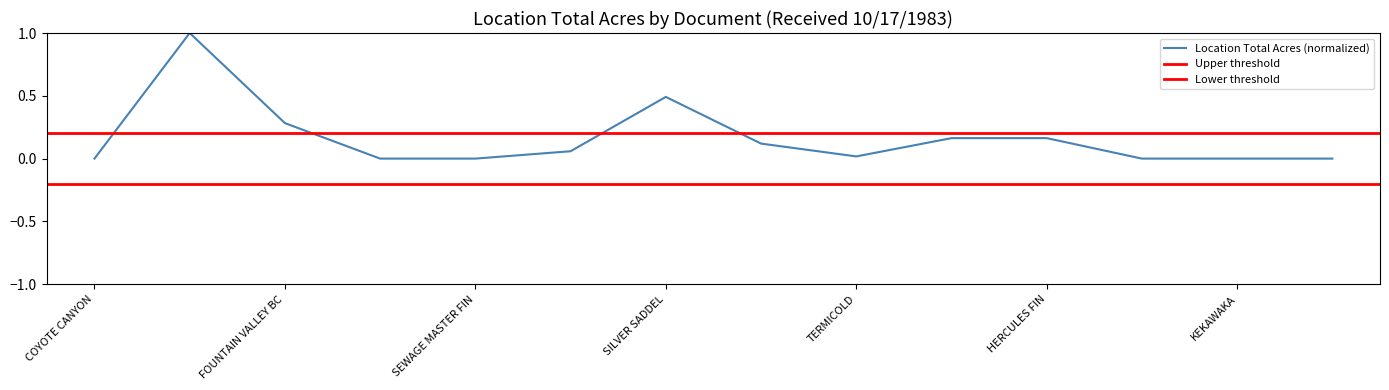

What is the highest value of the Location Total Acres (normalized) series?

1.0